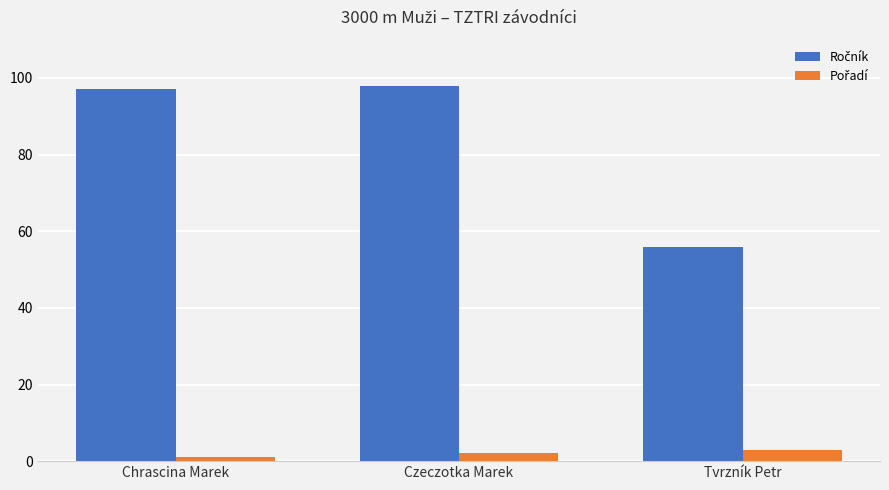

Which label corresponds to the smallest value in the chart?

Chrascina Marek